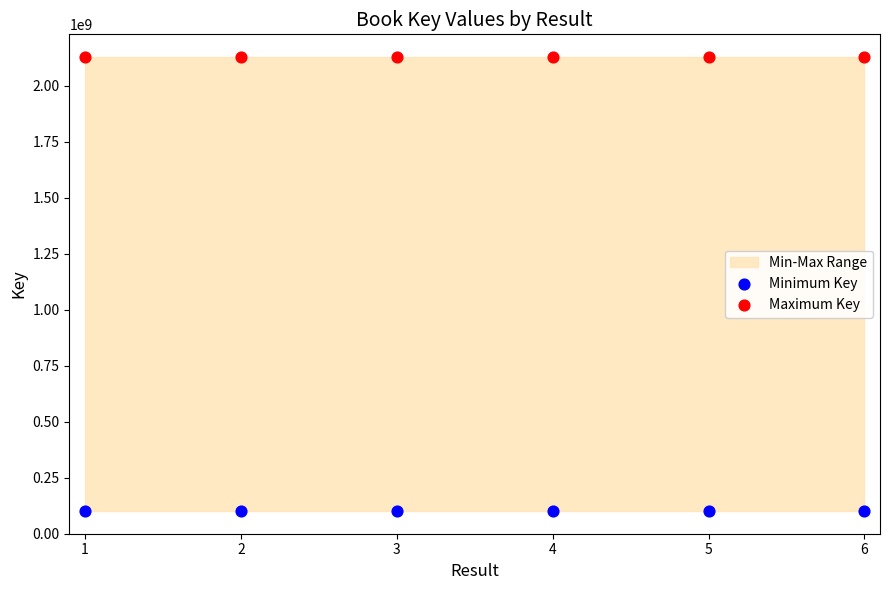

Across all data points, what is the average Y value?

1114780065